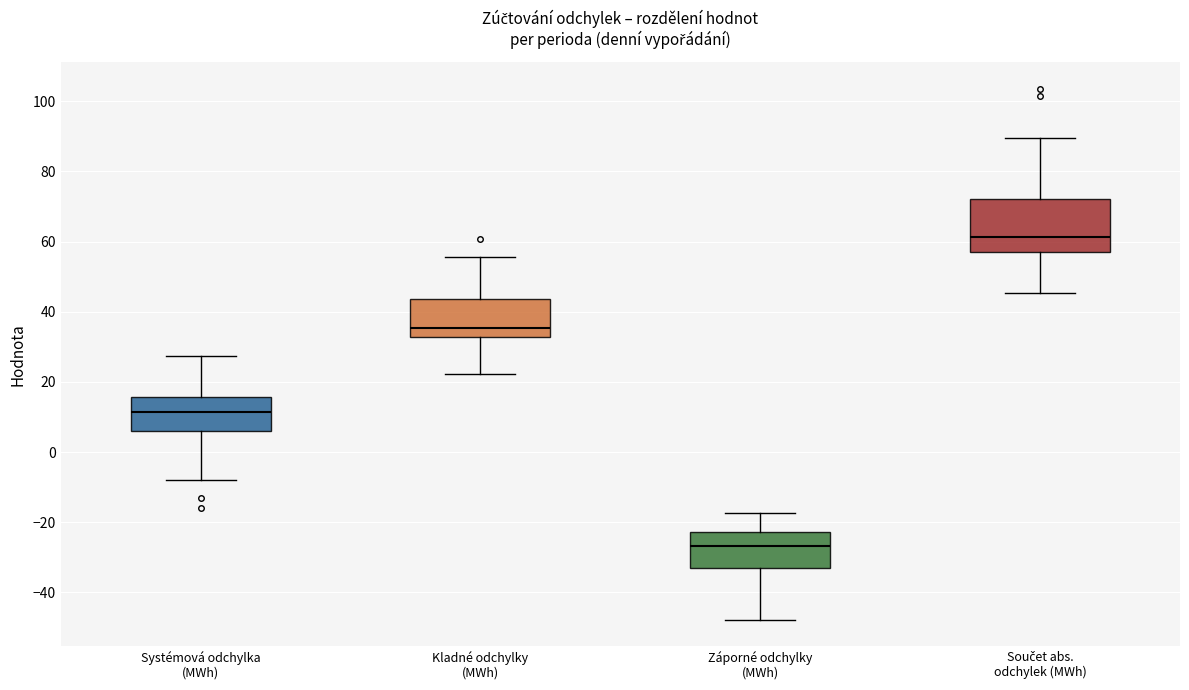

Which box is the tallest, from its lower edge to its upper edge?

Součet abs. odchylek (MWh)